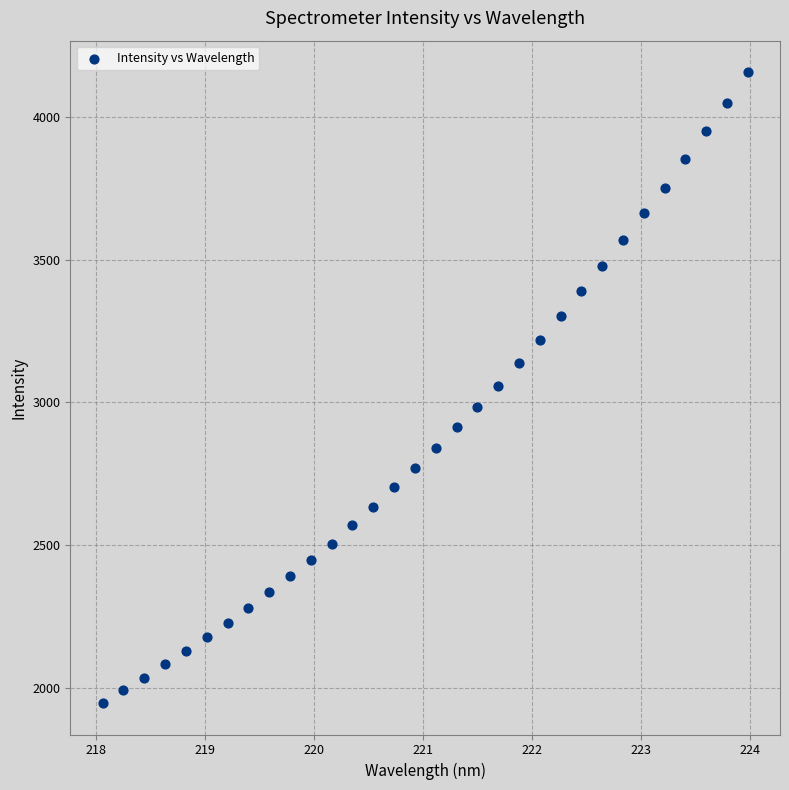

What is the range of Y values (max minus min)?

2211.9